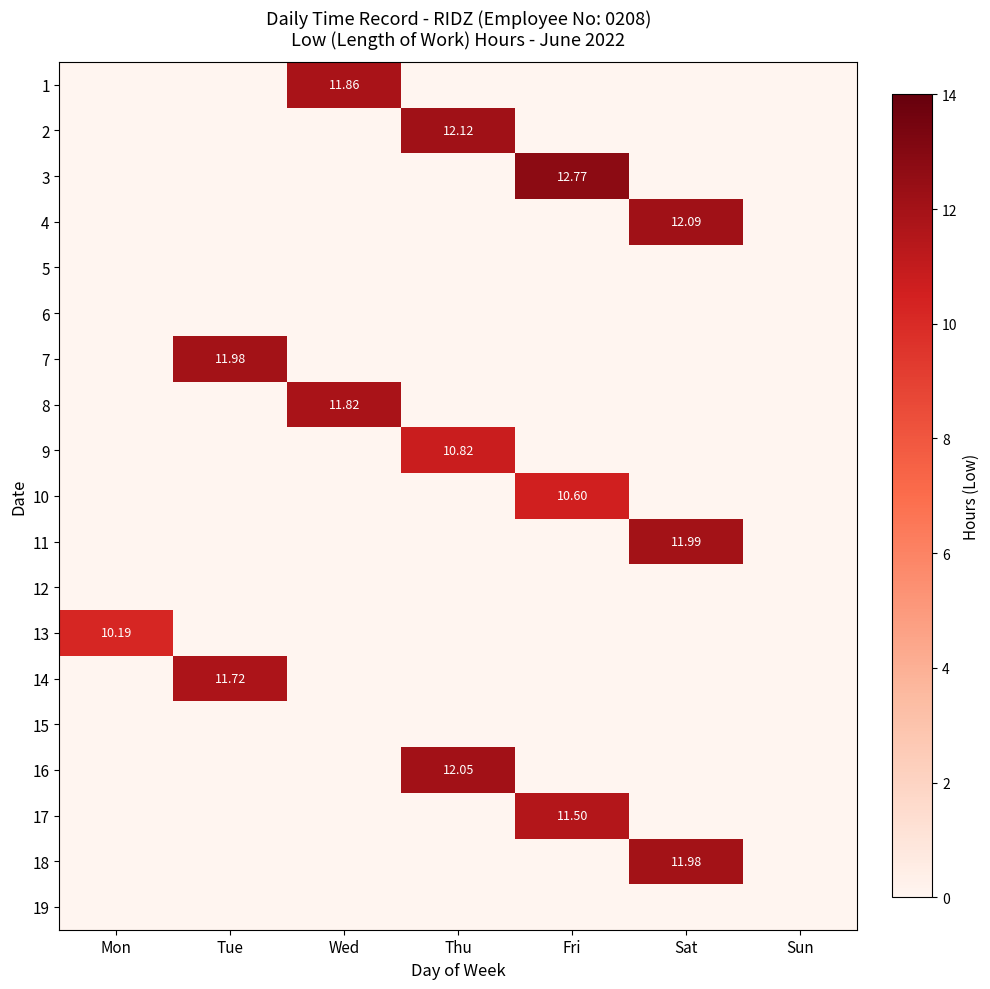

List the series in order of their peak value, lowest first.

5, 6, 12, 15, 19, 13, 10, 9, 17, 14, 8, 1, 7, 18, 11, 16, 4, 2, 3